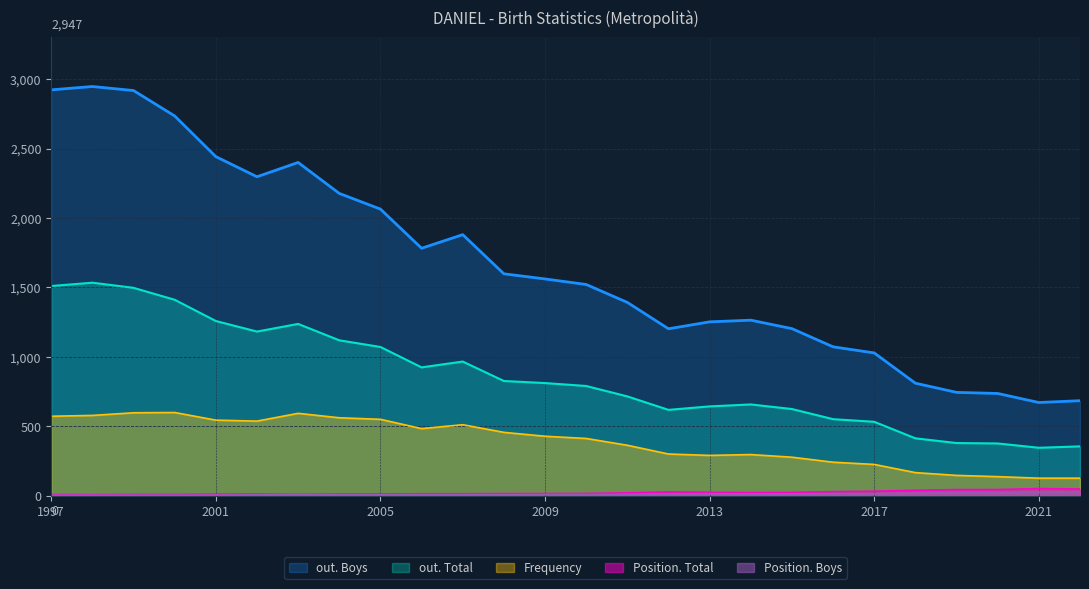

Where is out. Total nearest to the value 939?

2006